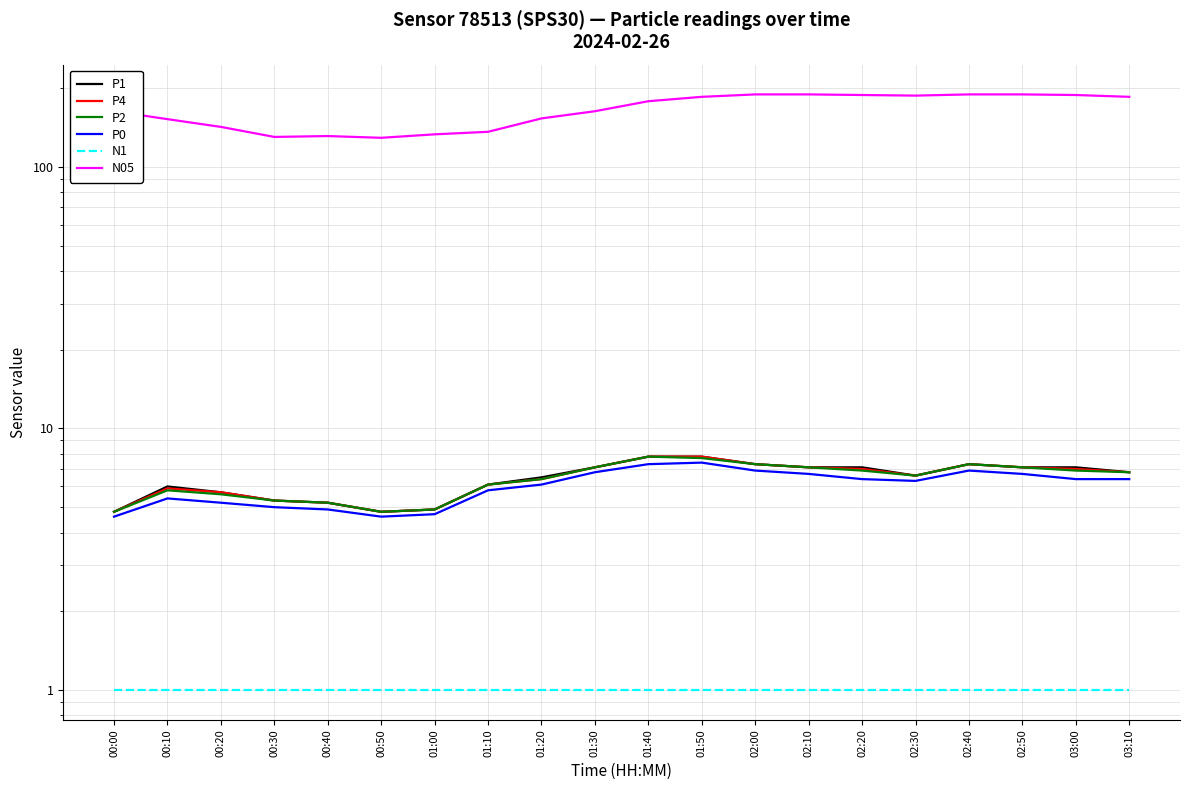

At which label does P0 first exceed 6?

01:20